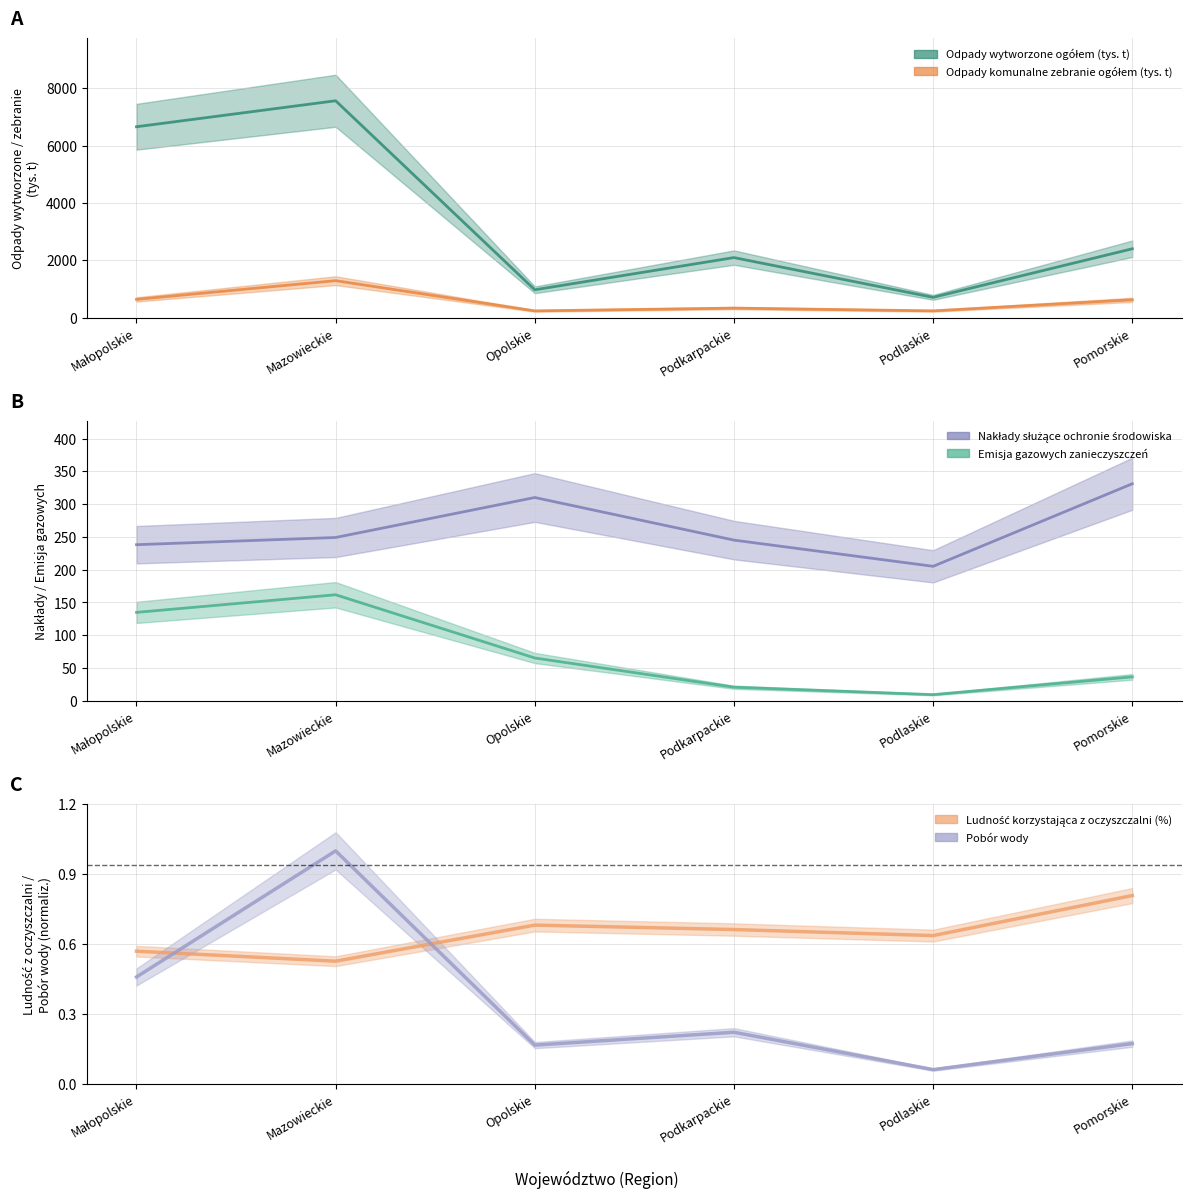

In Emisja gazowych zanieczyszczeń, how many points are higher than both neighbors (excluding endpoints)?

1